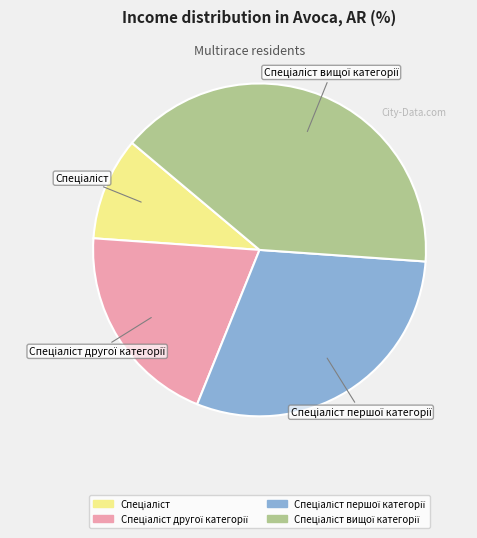

Is there any slice that represents more than half of the pie?

No